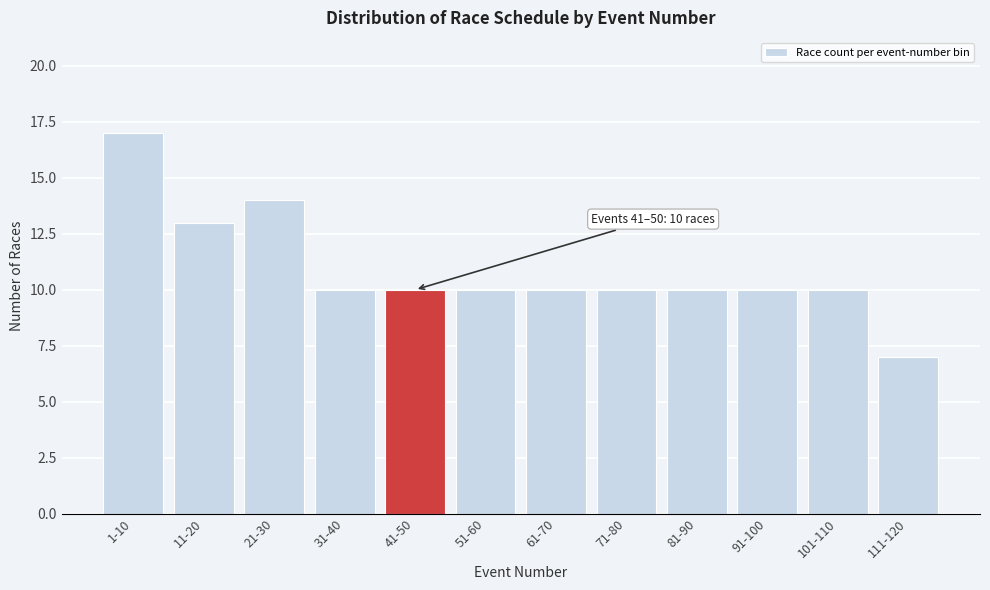

Reading right to left, transcribe all the data shown in this chart.

111-120=7	101-110=10	91-100=10	81-90=10	71-80=10	61-70=10	51-60=10	41-50=10	31-40=10	21-30=14	11-20=13	1-10=17